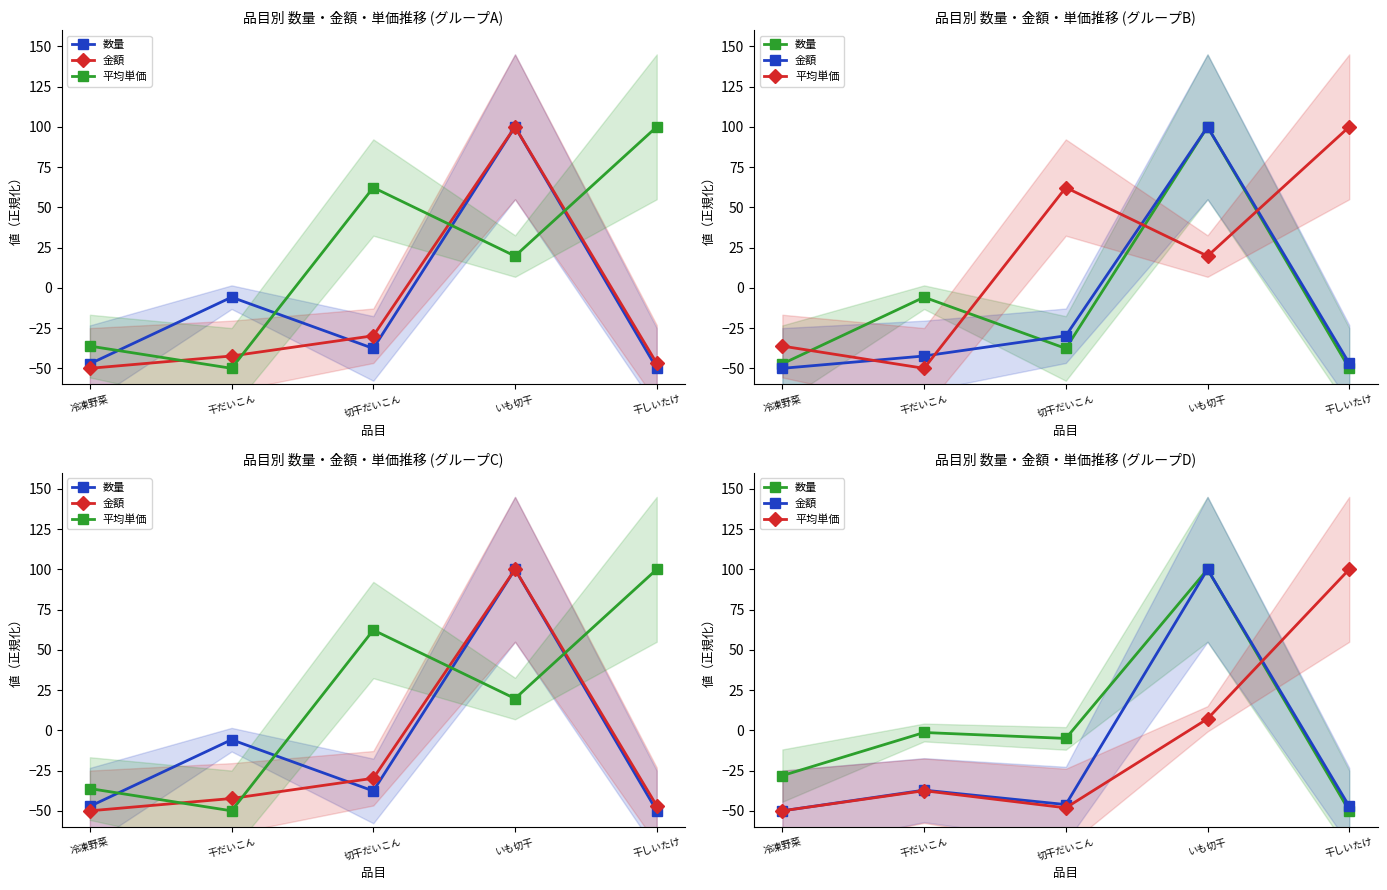

At which category does 平均単価 reach its first local peak?

干だいこん